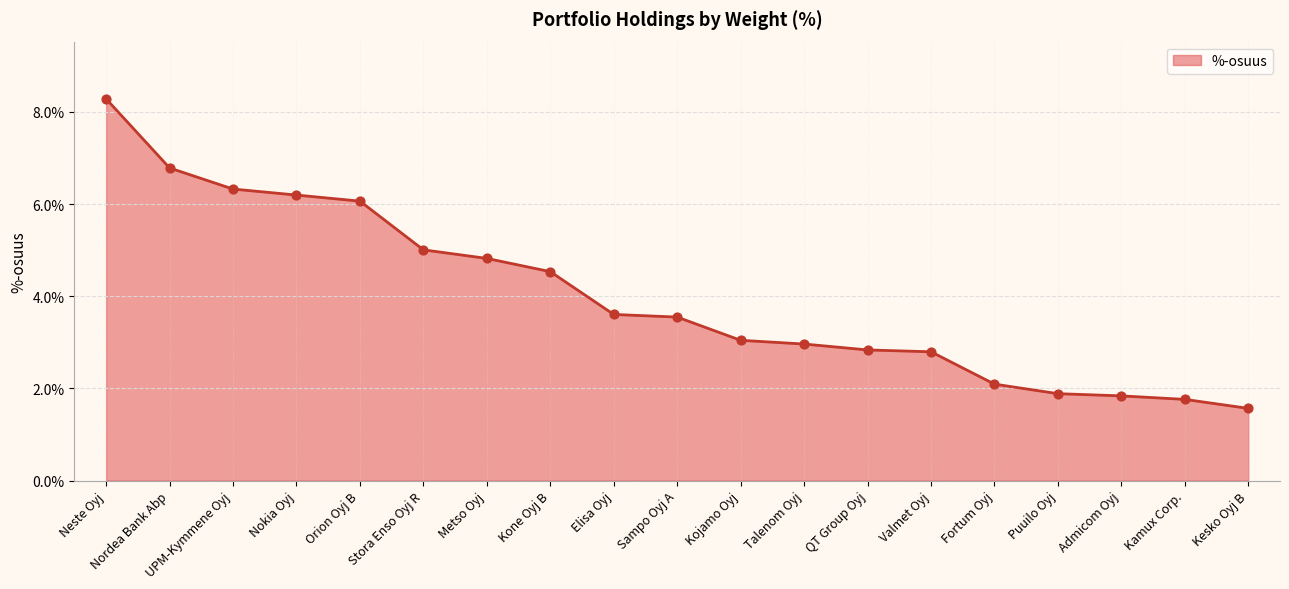

What is the change in value from Kone Oyj B to Admicom Oyj?

-2.7